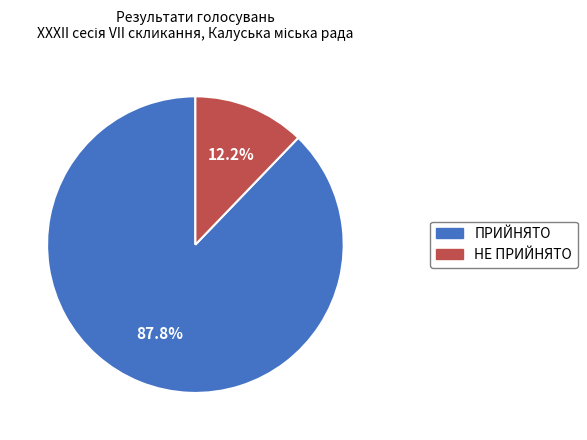

How much of the chart is everything except ПРИЙНЯТО?

12.2%